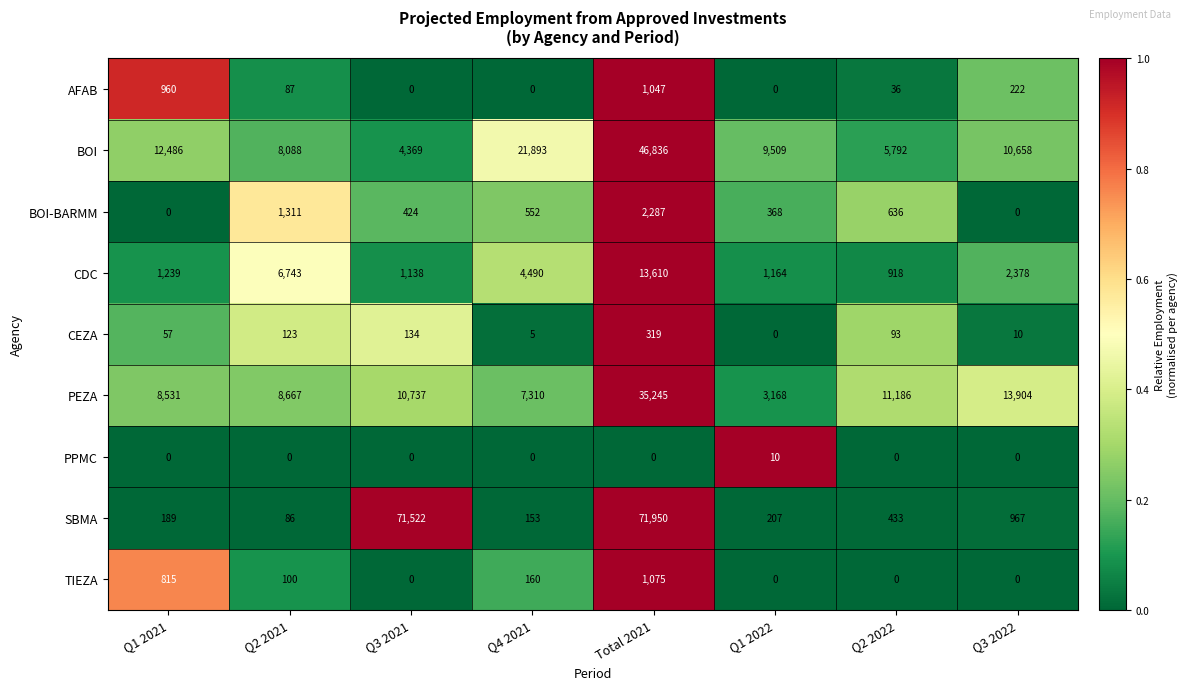

What is the maximum value for BOI-BARMM?

2287